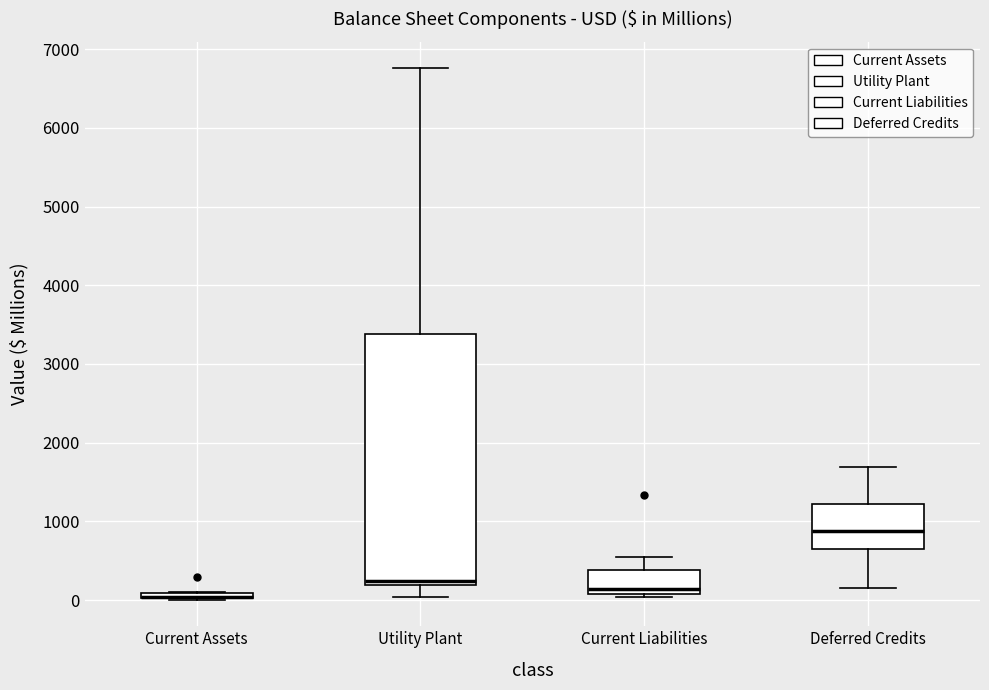

Where is the upper edge of the box for Current Liabilities on the y-axis? The values are not printed on the chart, so give them approximately, as read against the axis.

400